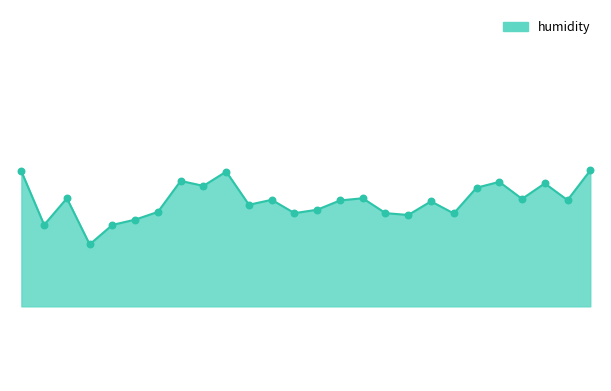

Does the chart have visible grid lines?

No